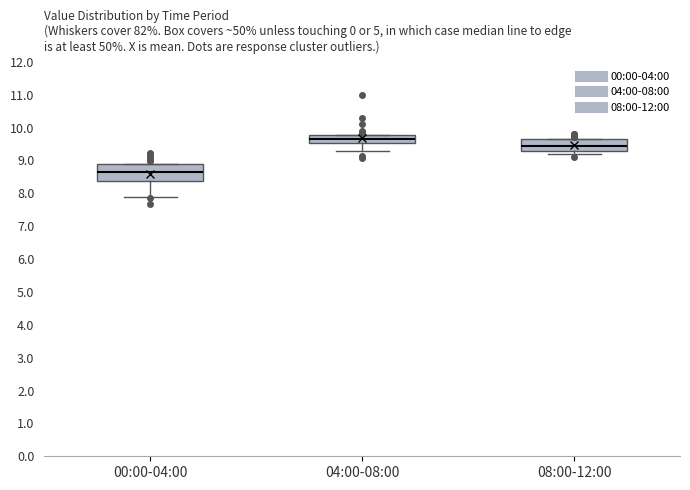

Reading left to right, read every box against the y-axis: the position of its median line, the range the box covers, and the ends of its whiskers. The values are not printed on the chart, so give them approximately, as read against the axis.

00:00-04:00: median 8.7, box 8.4 to 8.9, whiskers 7.9 to 8.9
04:00-08:00: median 9.7, box 9.5 to 9.8, whiskers 9.3 to 9.8
08:00-12:00: median 9.5, box 9.3 to 9.7, whiskers 9.2 to 9.7